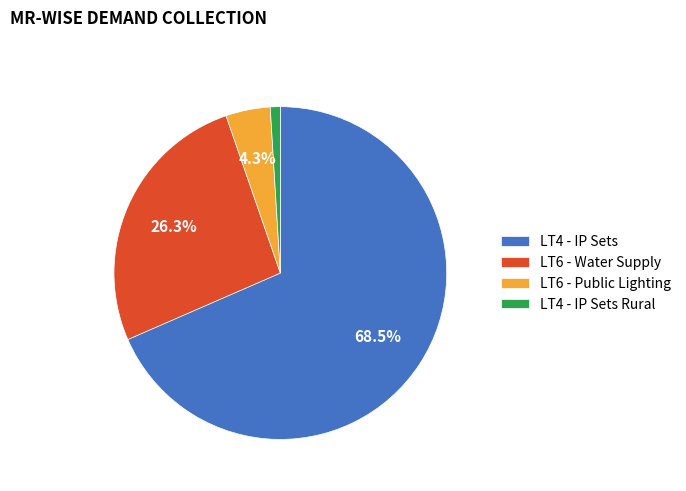

Is there a majority slice in this chart?

Yes